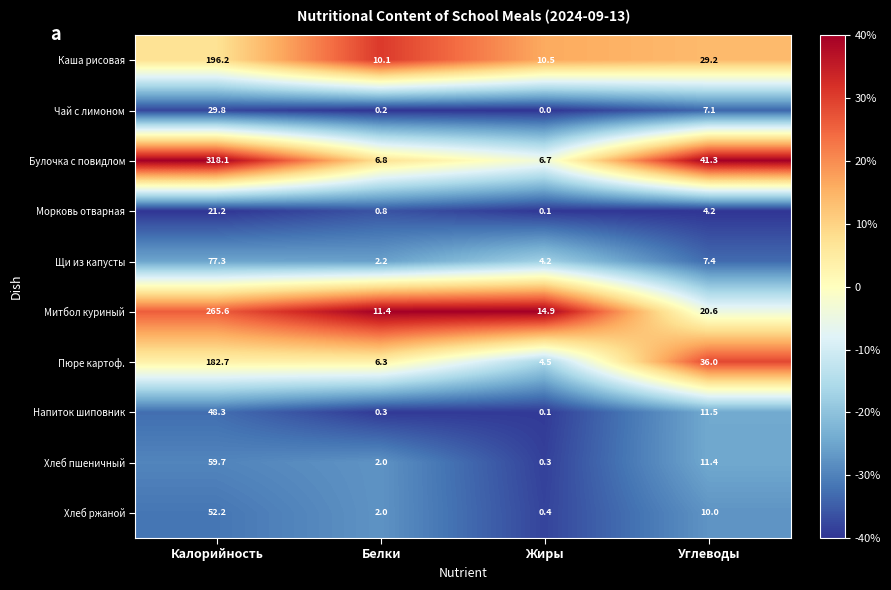

At which category is the sum across all series the highest?

Калорийность